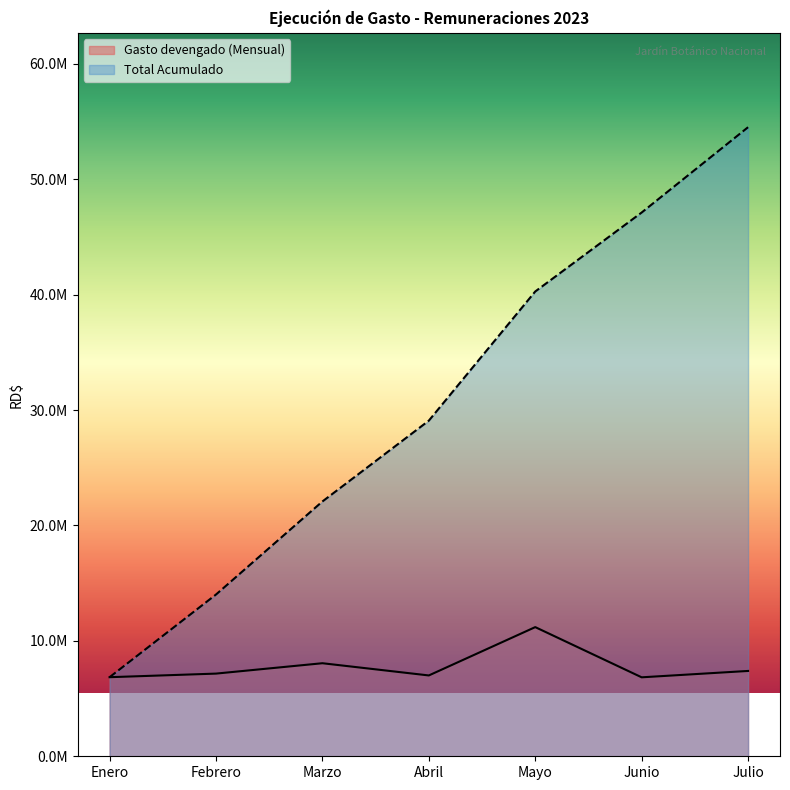

Which series changed the most between Marzo and Mayo?

Total Acumulado